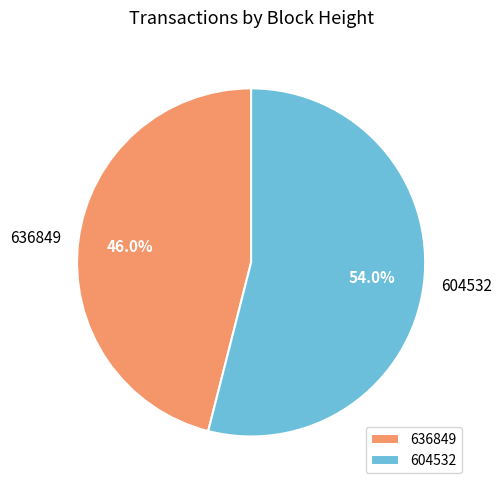

Which has a higher value, 636849 or 604532?

604532